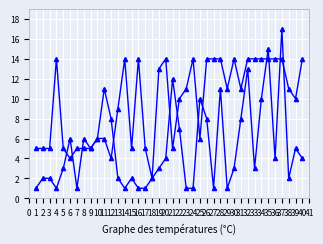

Does the chart display data point markers on the line(s)?

Yes